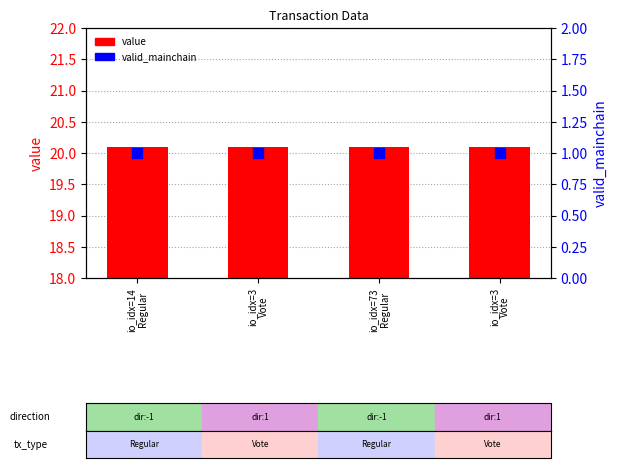

At how many categories does at least one series exceed 5?

4